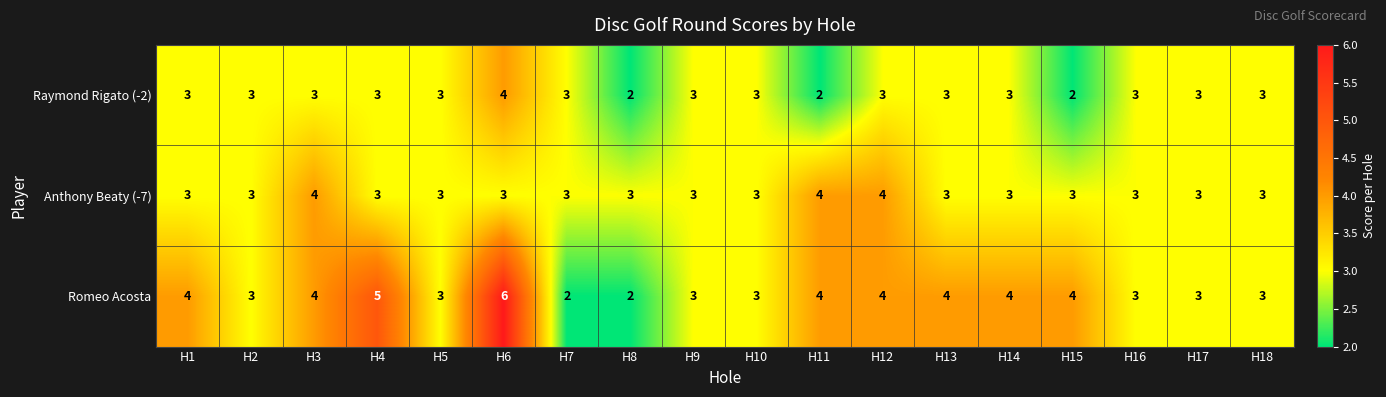

The Raymond Rigato (-2) series shows 3 at H5. True or false?

True